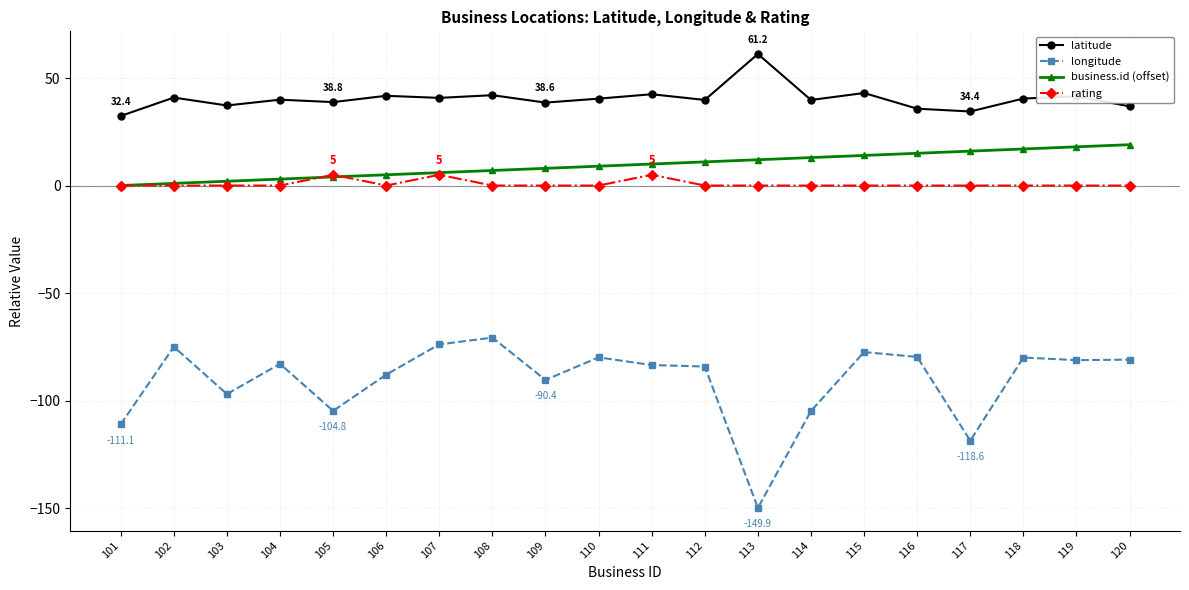

True or false: rating and longitude cross at least once.

False